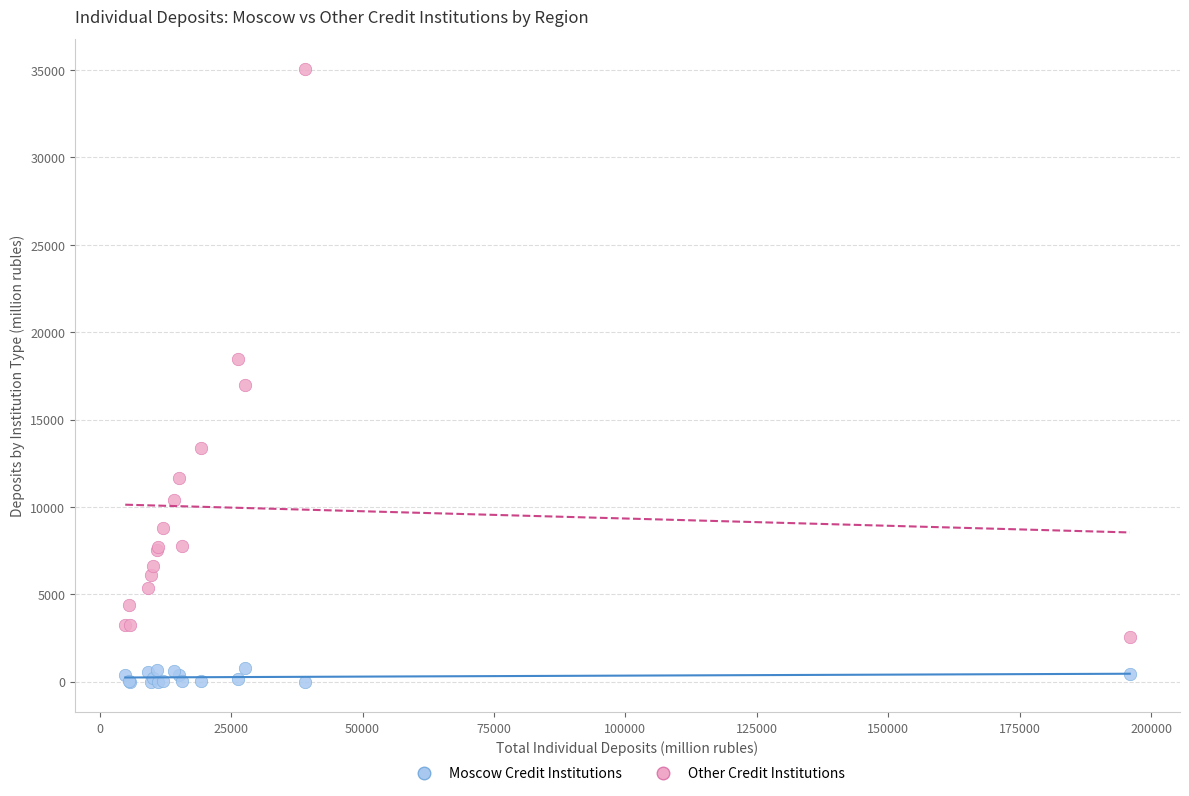

Which series has the widest spread of Y values?

Other Credit Institutions